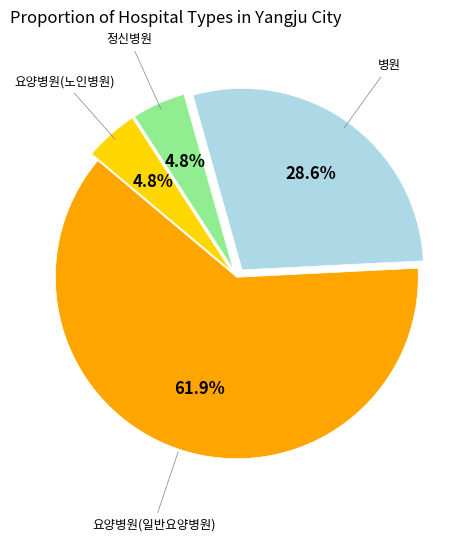

Count the number of slices in the pie.

4